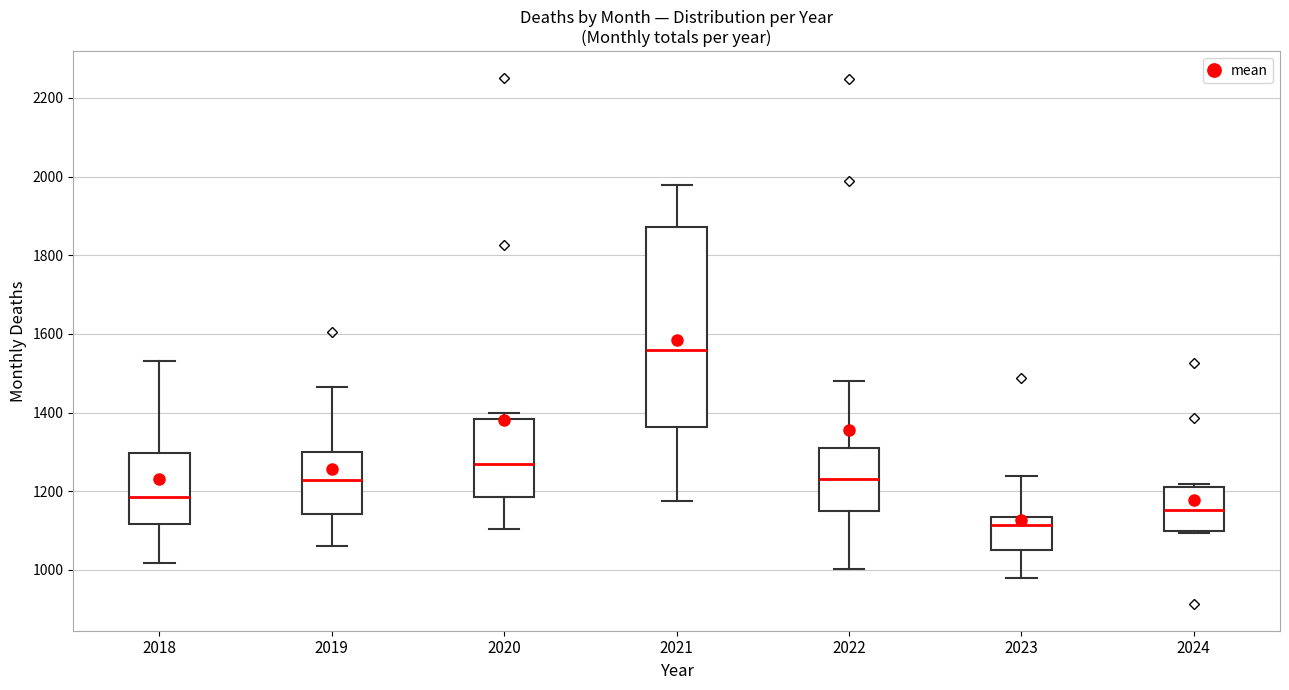

Reading left to right, transcribe this box plot: for each box, give where its median line is, the range the box spans, and where its two whiskers end, as read against the y-axis. The values are not printed on the chart, so give them approximately, as read against the axis.

2018: median 1180, box 1120 to 1300, whiskers 1020 to 1540
2019: median 1220, box 1140 to 1300, whiskers 1060 to 1460
2020: median 1260, box 1180 to 1380, whiskers 1100 to 1400
2021: median 1560, box 1360 to 1880, whiskers 1180 to 1980
2022: median 1240, box 1140 to 1300, whiskers 1000 to 1480
2023: median 1120, box 1040 to 1140, whiskers 980 to 1240
2024: median 1160, box 1100 to 1220, whiskers 1100 to 1220 (just above the box's upper edge)